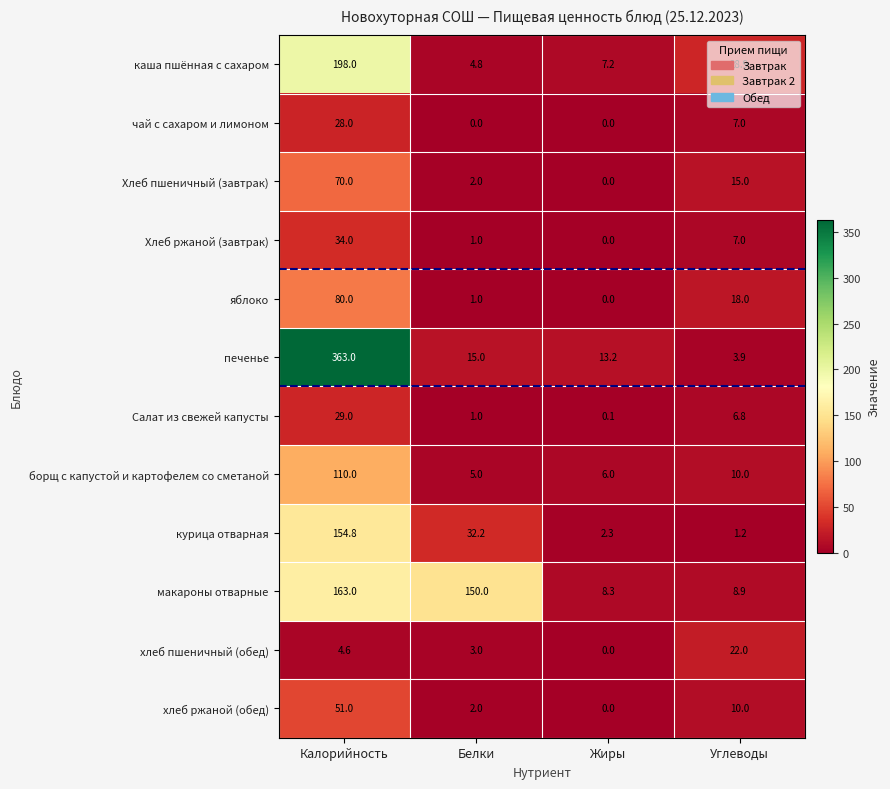

At which category is the sum across all series the highest?

Калорийность